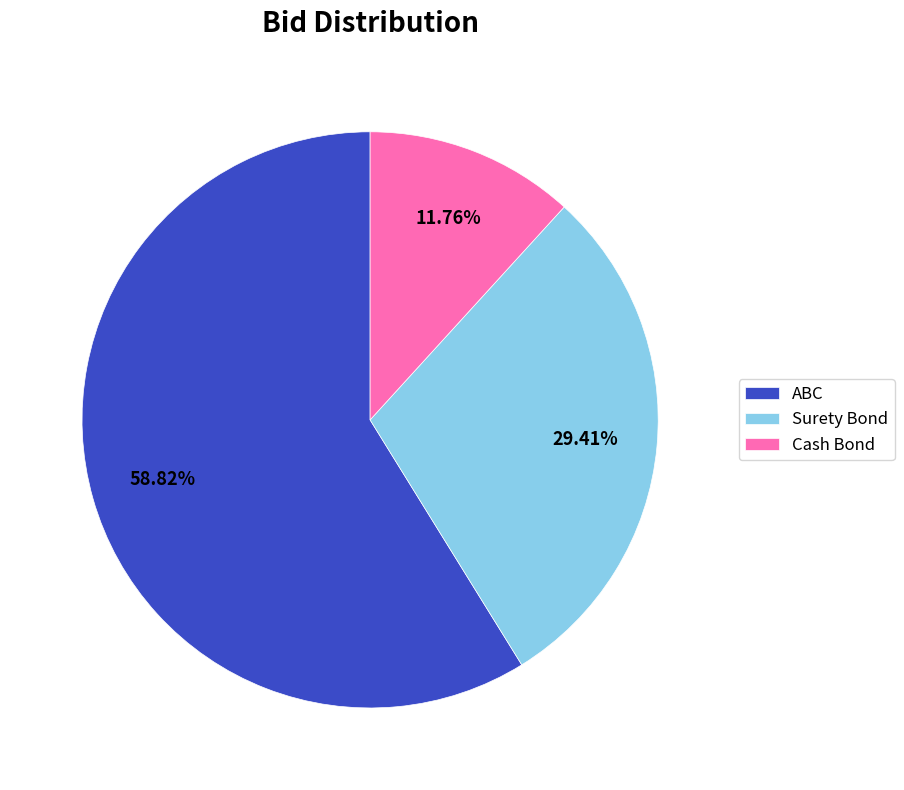

Rank the categories by value from lowest to highest.

Cash Bond, Surety Bond, ABC